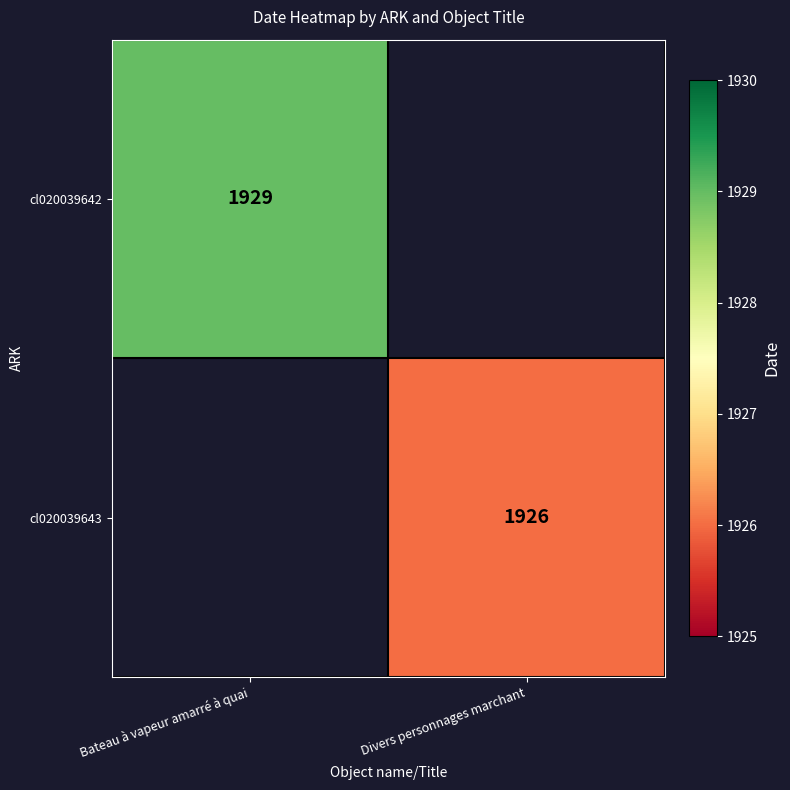

The cl020039642 series shows 3251.3 at Bateau à vapeur amarré à quai. True or false?

False